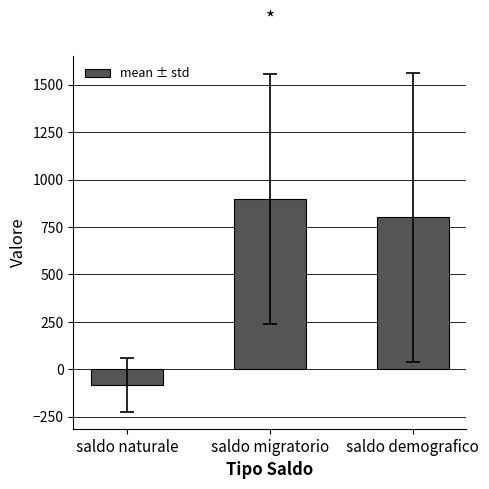

List the labels in order of value, smallest first.

saldo naturale, saldo demografico, saldo migratorio